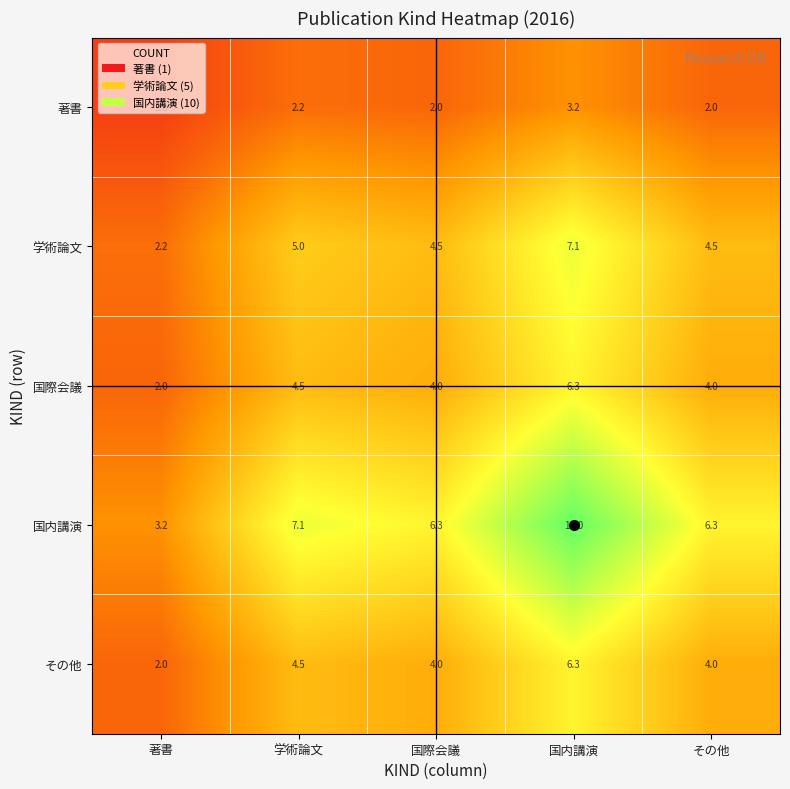

At which category does the chart reach its minimum across all series?

著書